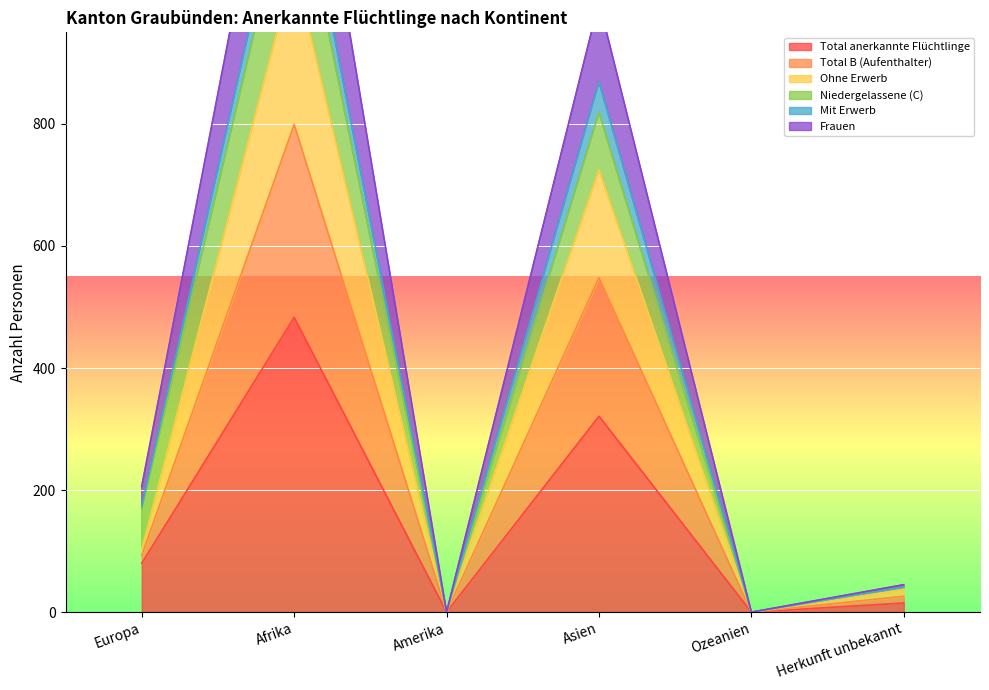

At which label is Total anerkannte Flüchtlinge closest to 241?

Asien